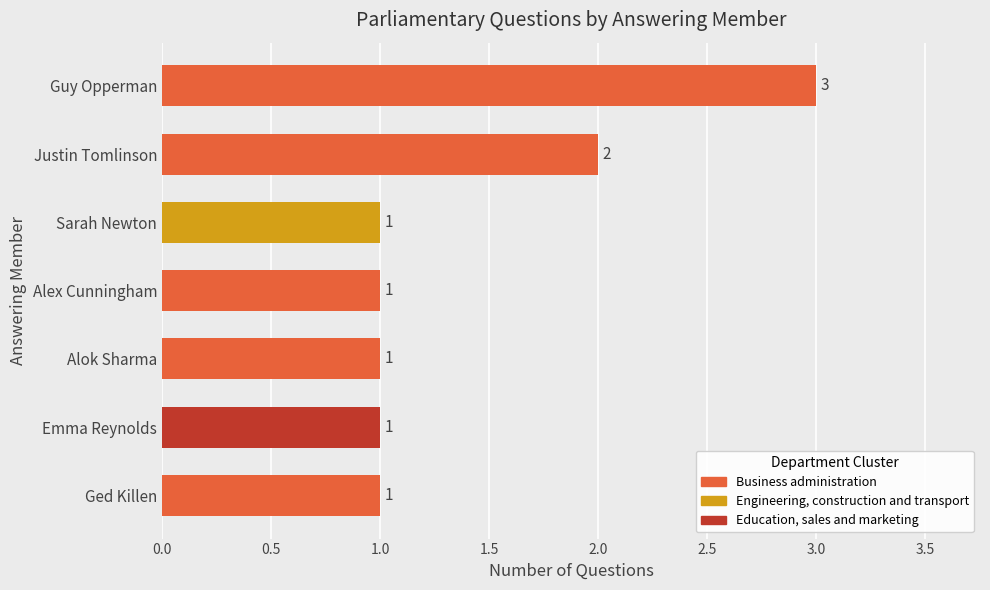

At which label is the value closest to 2?

Justin Tomlinson